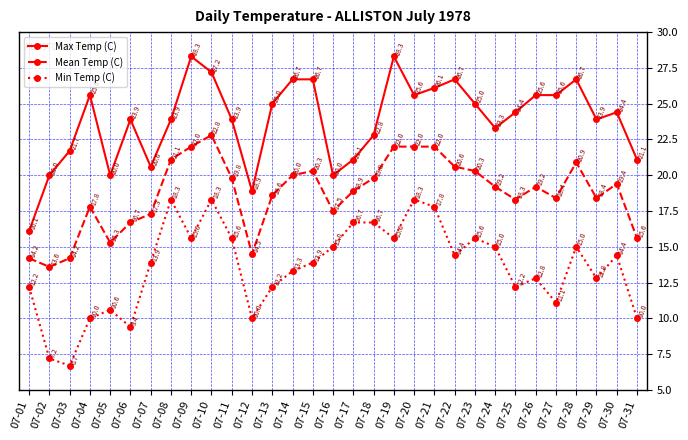

List the series in order of their overall mean, lowest first.

Min Temp (C), Mean Temp (C), Max Temp (C)